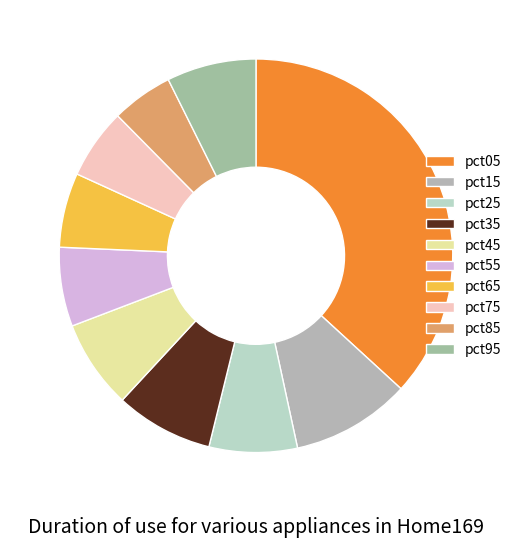

To the nearest percent, what is the difference between the largest and smallest slice percentages?

32%